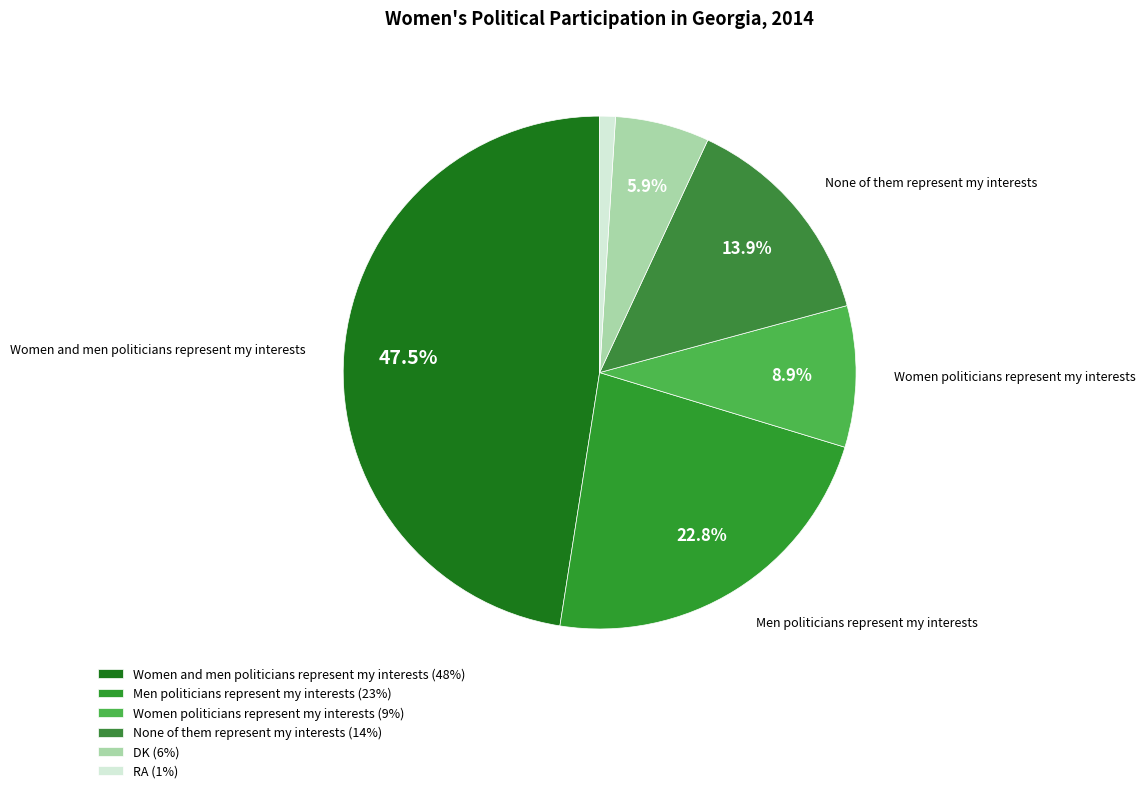

To the nearest percent, what is the difference between the RA and Women politicians represent my interests slice percentages?

8%